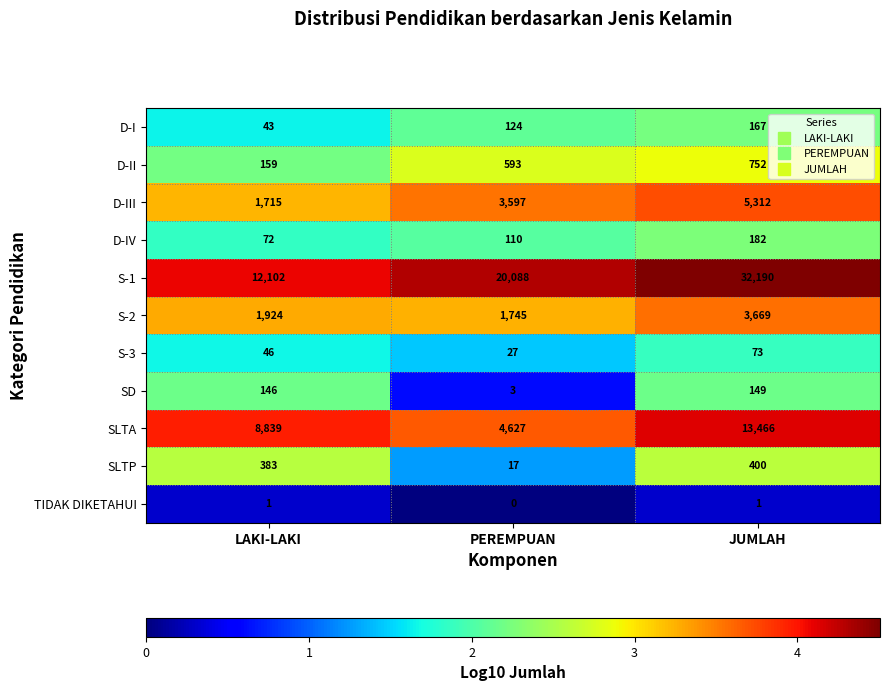

Count the S-3 values in the range 27 to 73.

3